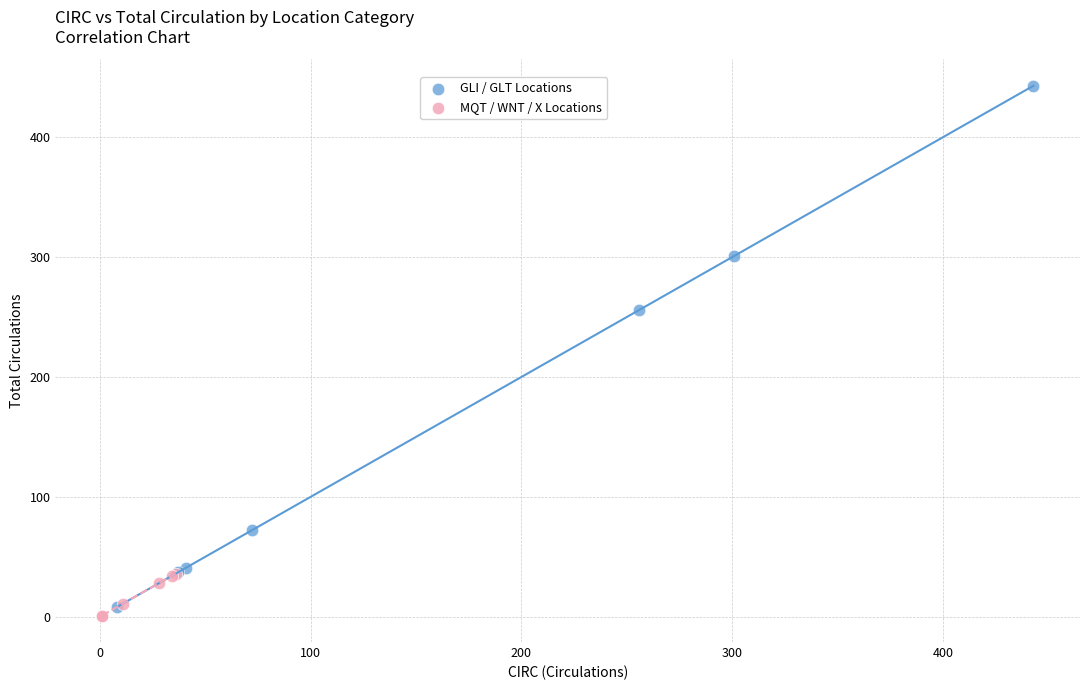

Which series has the largest Y range (max minus min)?

GLI / GLT Locations